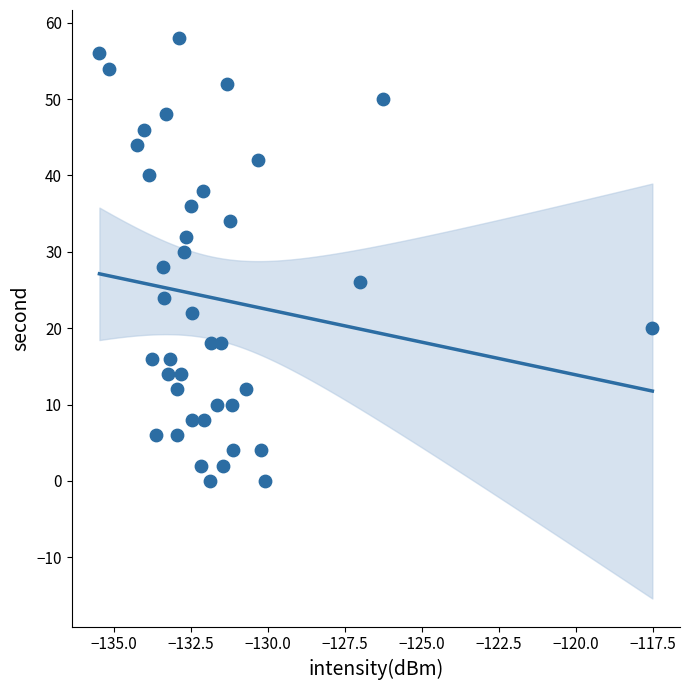

What is the range of Y values (max minus min)?

58